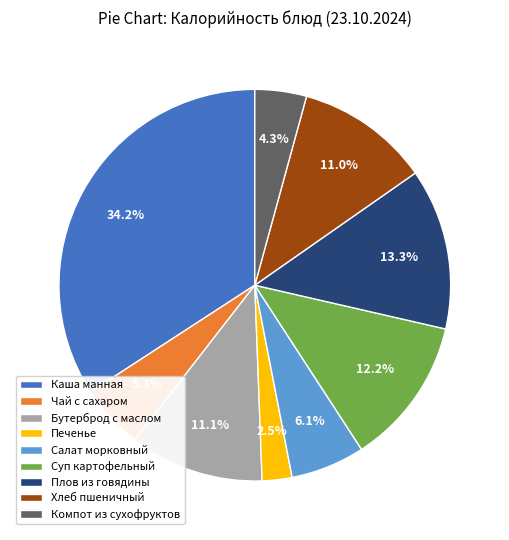

To the nearest percent, what is the combined percentage of Суп картофельный and Салат морковный?

18%